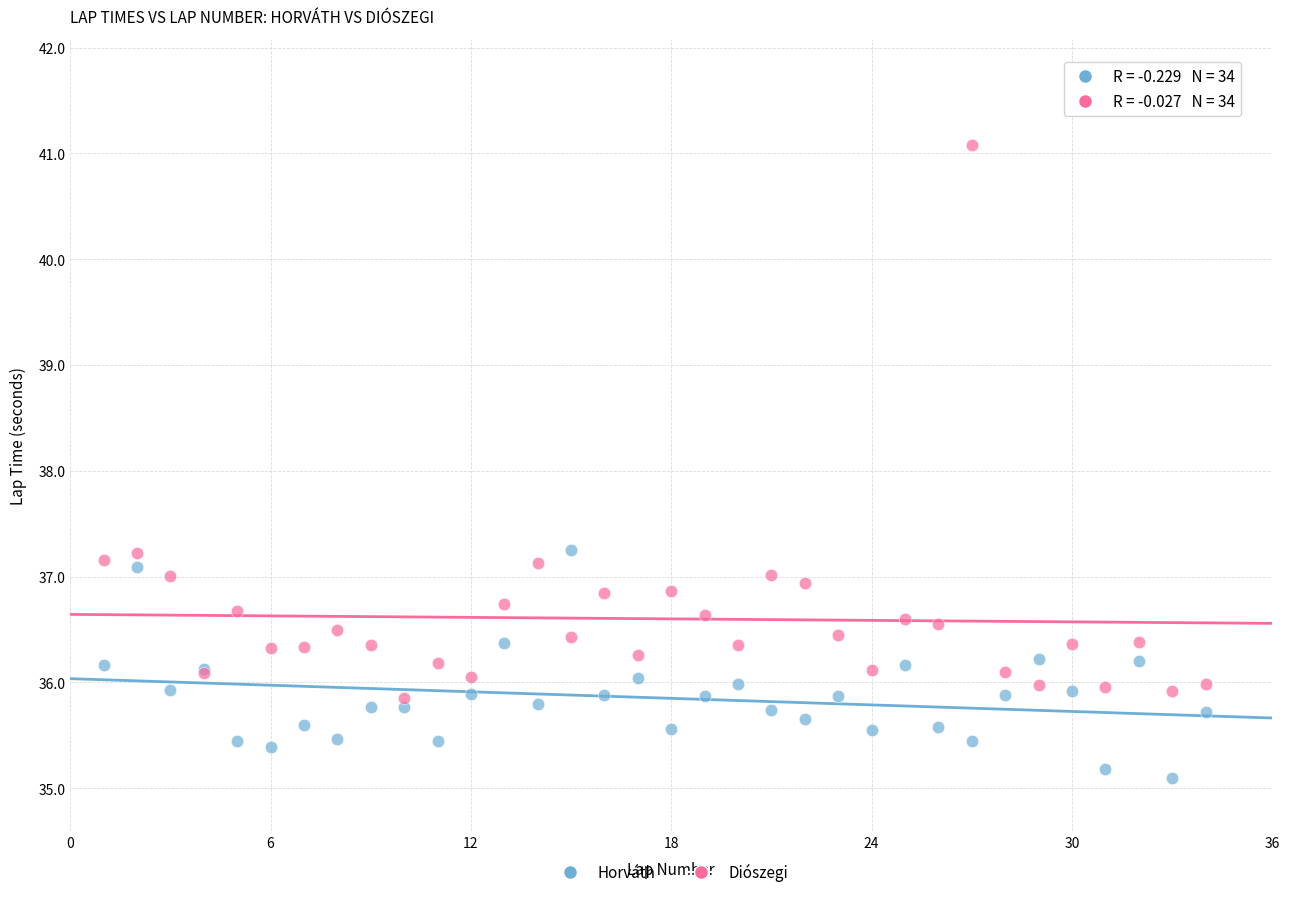

Which series contains the highest Y value?

Diószegi